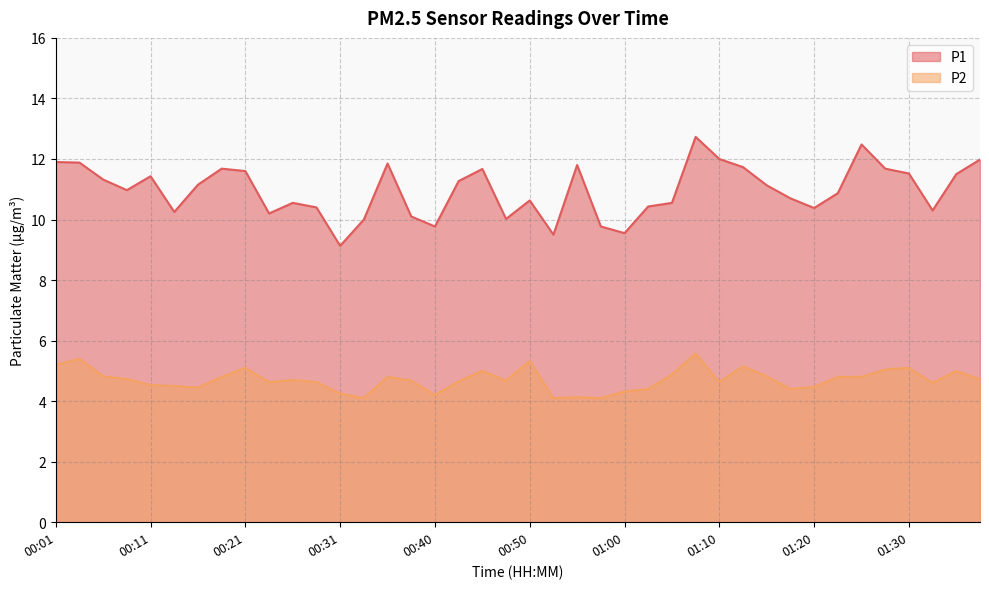

Which label corresponds to the smallest value in the chart?

00:33